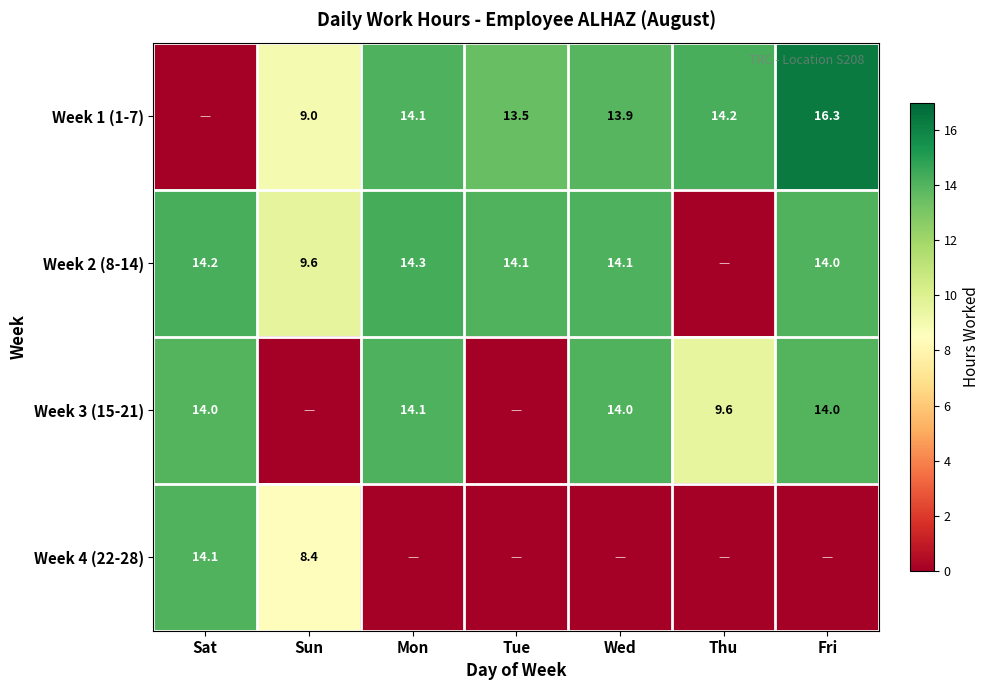

Which has a higher value, Sun or Tue?

Tue